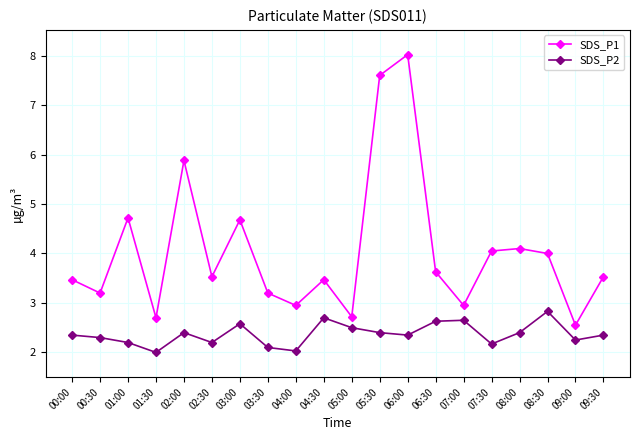

In SDS_P1, how many points are lower than both neighbors (excluding endpoints)?

7